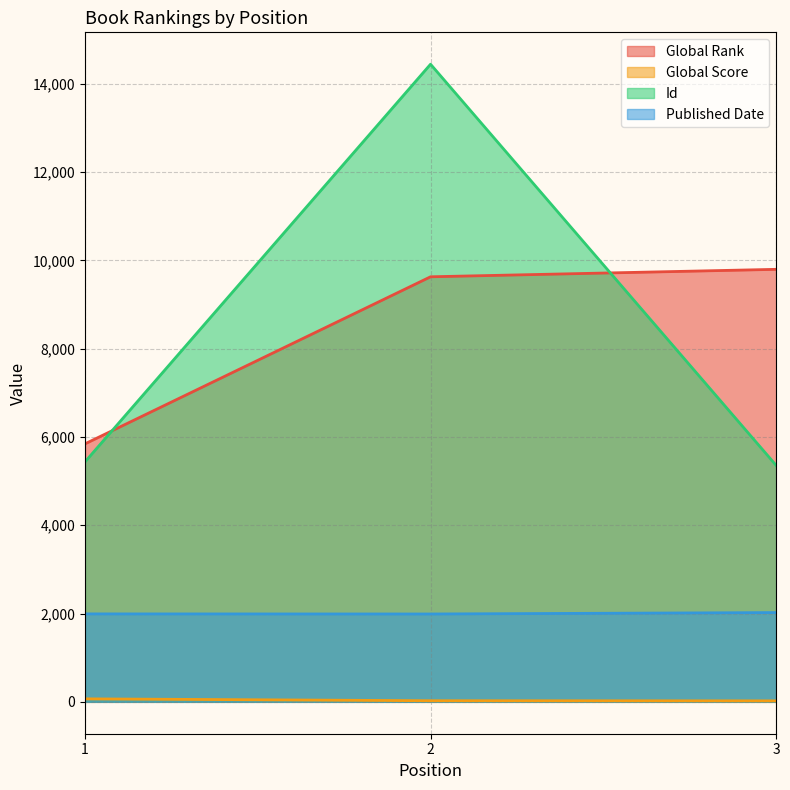

The Id series shows 22692 at 2. True or false?

False